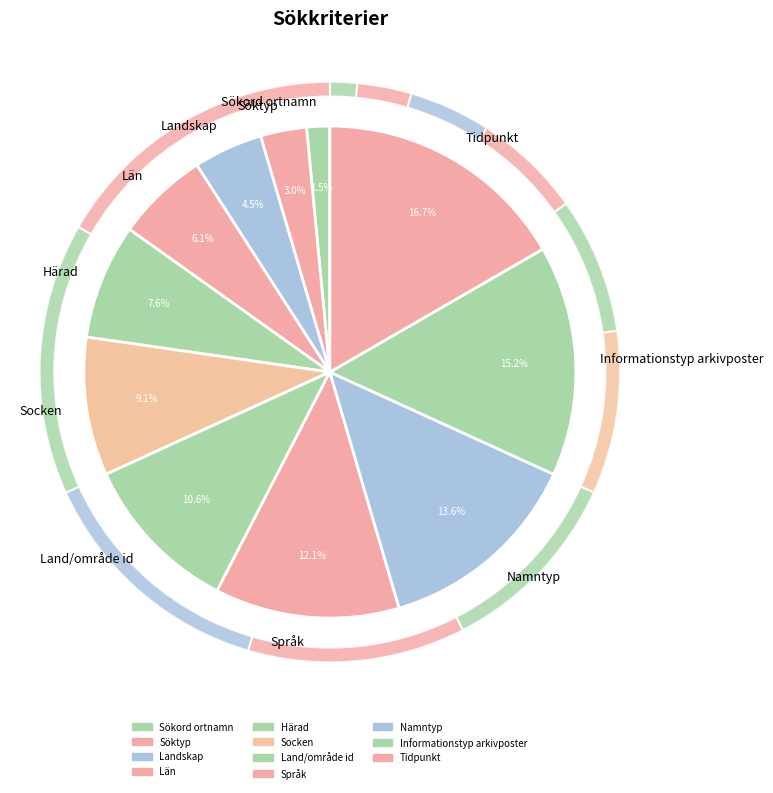

What portion of the pie excludes Språk?

87.9%